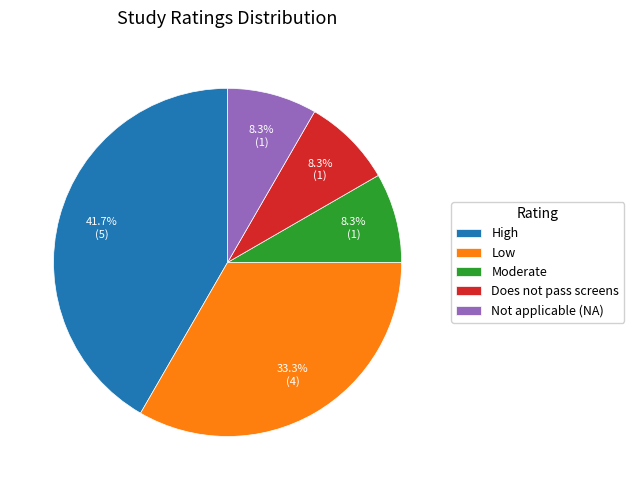

Combined, do Does not pass screens and Not applicable (NA) account for over 50%?

No